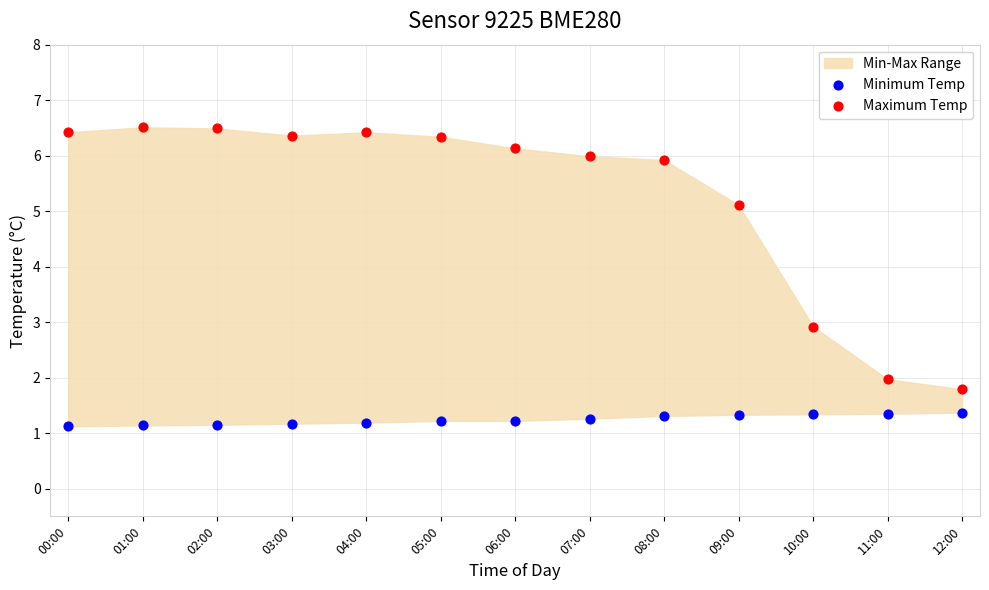

Which series contains the lowest Y value?

Minimum Temp